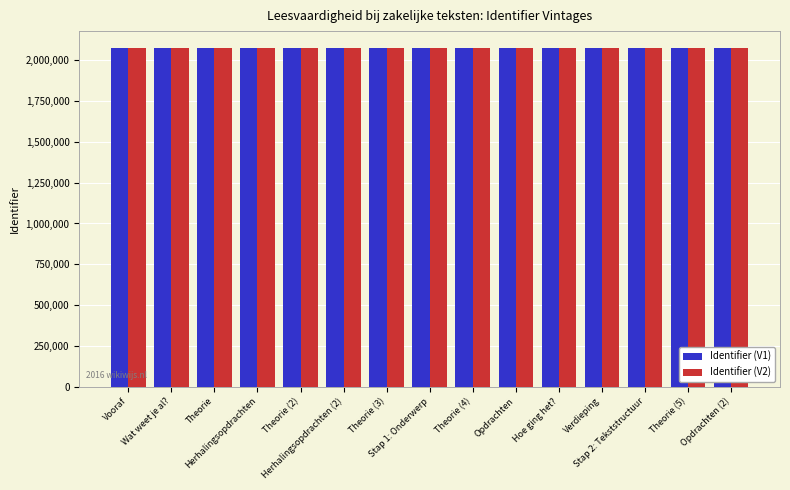

Are the bars grouped side by side (vs. stacked)?

Yes